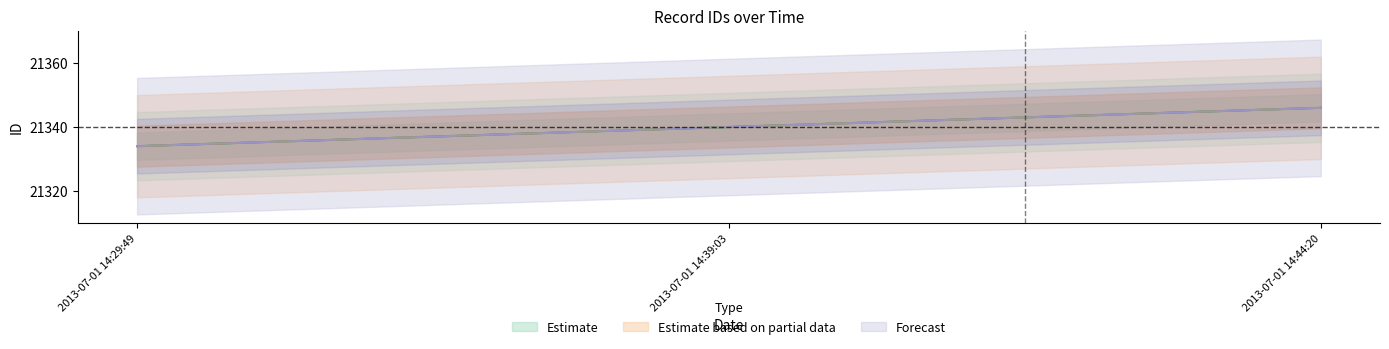

Reading left to right, what are all the values shown in this chart?

Estimate: 21334	21340	21346
Estimate based on partial data: 21334	21340	21346
Forecast: 21334	21340	21346